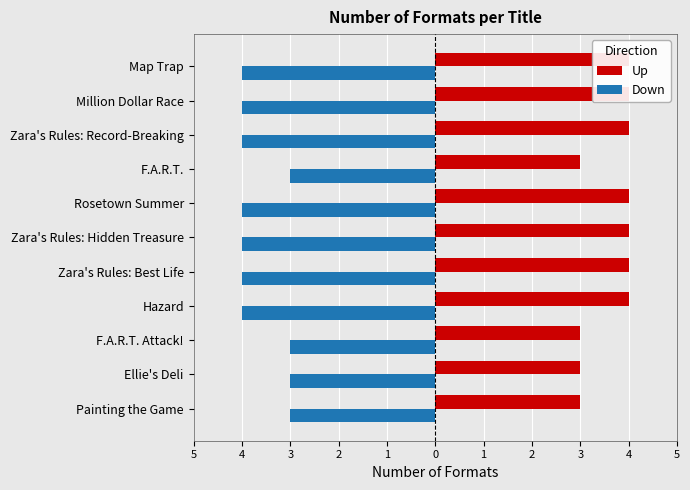

List the series in order of their peak value, highest first.

Up, Down